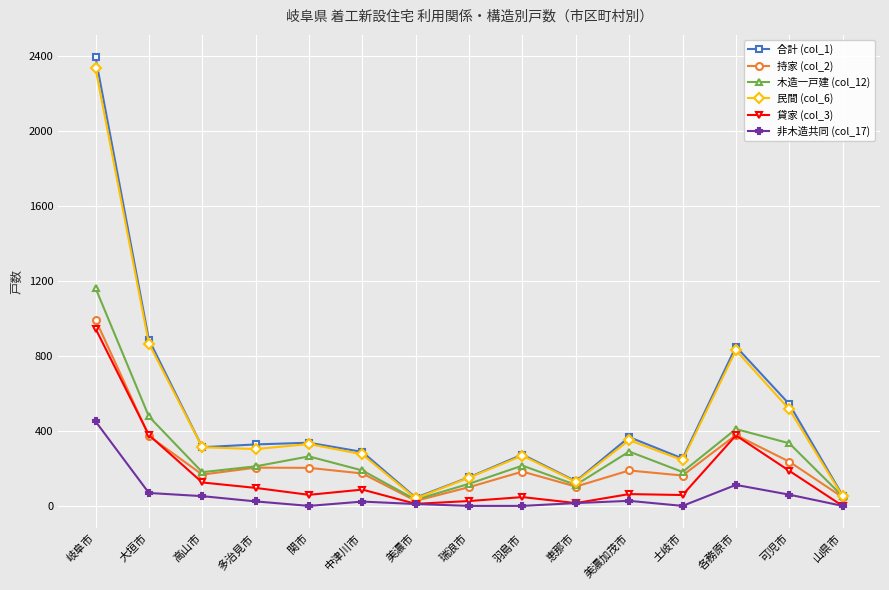

What is the difference between the second highest and minimum values in the 持家 (col_2) series?

351